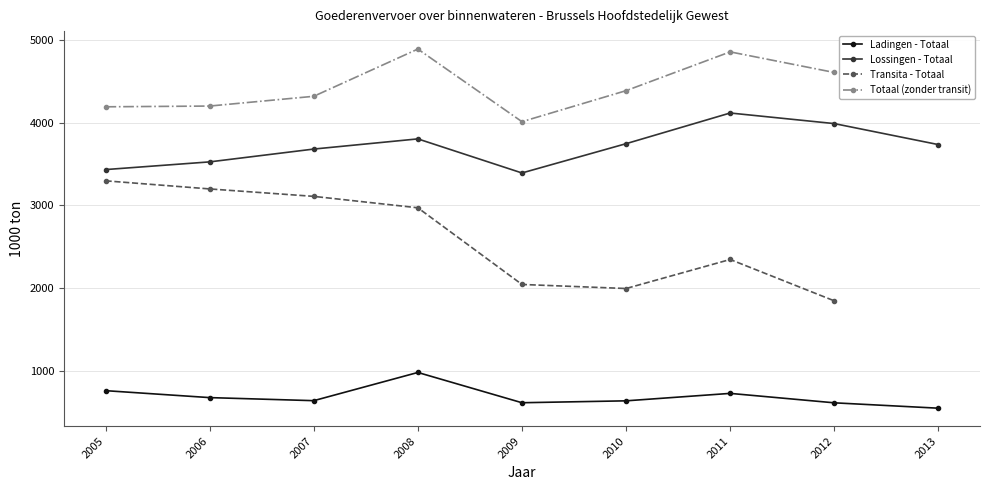

Is it true that Ladingen - Totaal equals 126 at 2013?

False